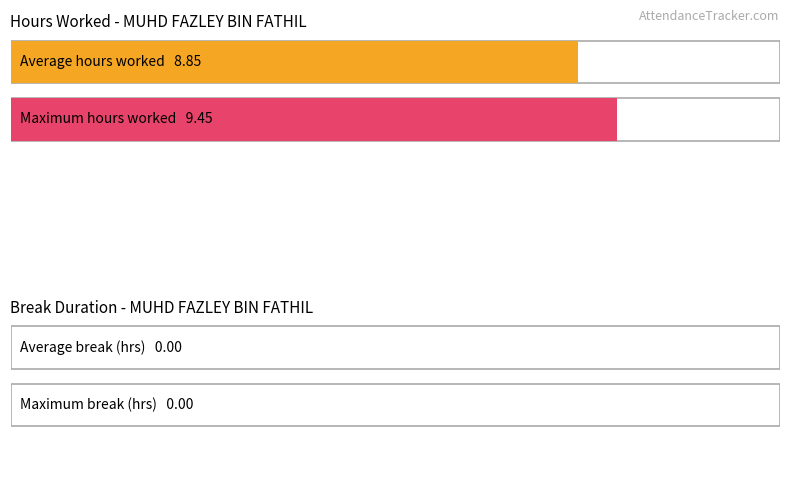

The value of Low at 13 is 5.4. True or false?

False